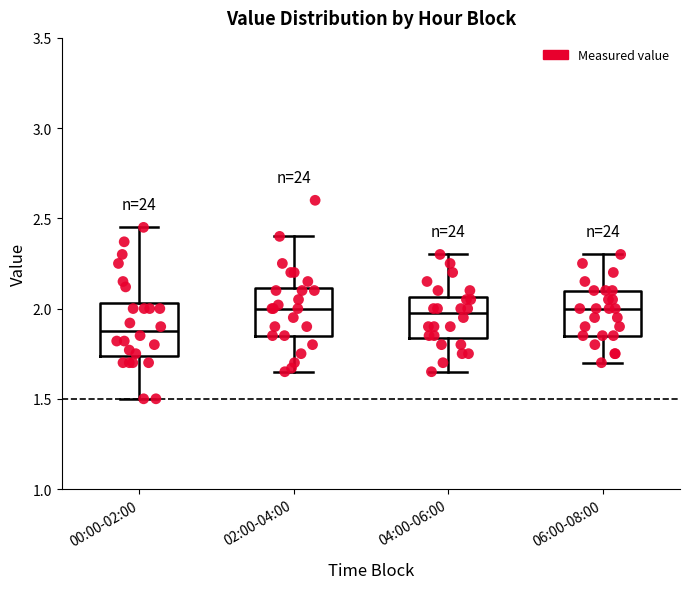

Reading left to right, read every box against the y-axis: the position of its median line, the range the box covers, and the ends of its whiskers. The values are not printed on the chart, so give them approximately, as read against the axis.

00:00-02:00: median 1.90, box 1.75 to 2.05, whiskers 1.50 to 2.45
02:00-04:00: median 2.00, box 1.85 to 2.10, whiskers 1.65 to 2.40
04:00-06:00: median 2.00, box 1.85 to 2.05, whiskers 1.65 to 2.30
06:00-08:00: median 2.00, box 1.85 to 2.10, whiskers 1.70 to 2.30